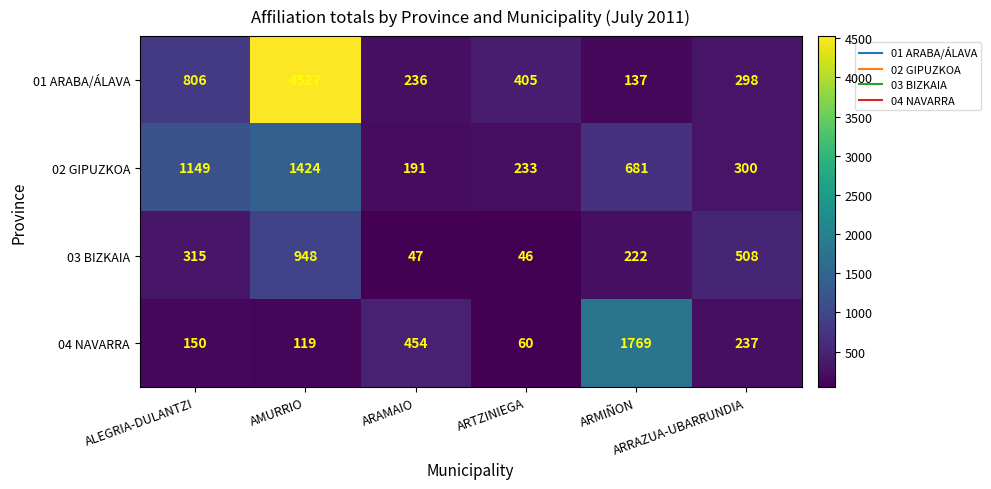

What is the minimum value shown in the chart?

46